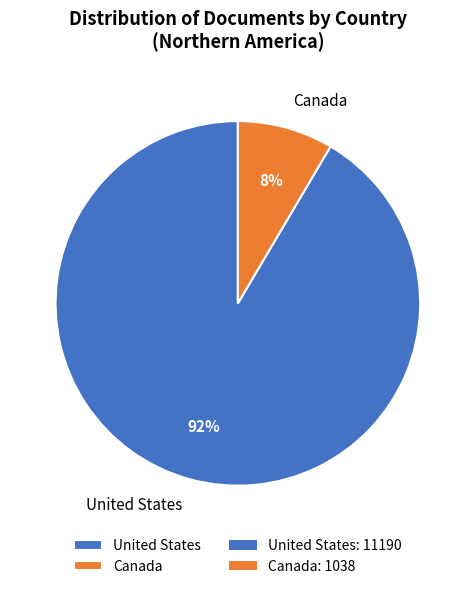

To the nearest percent, what percentage of the pie is United States?

92%